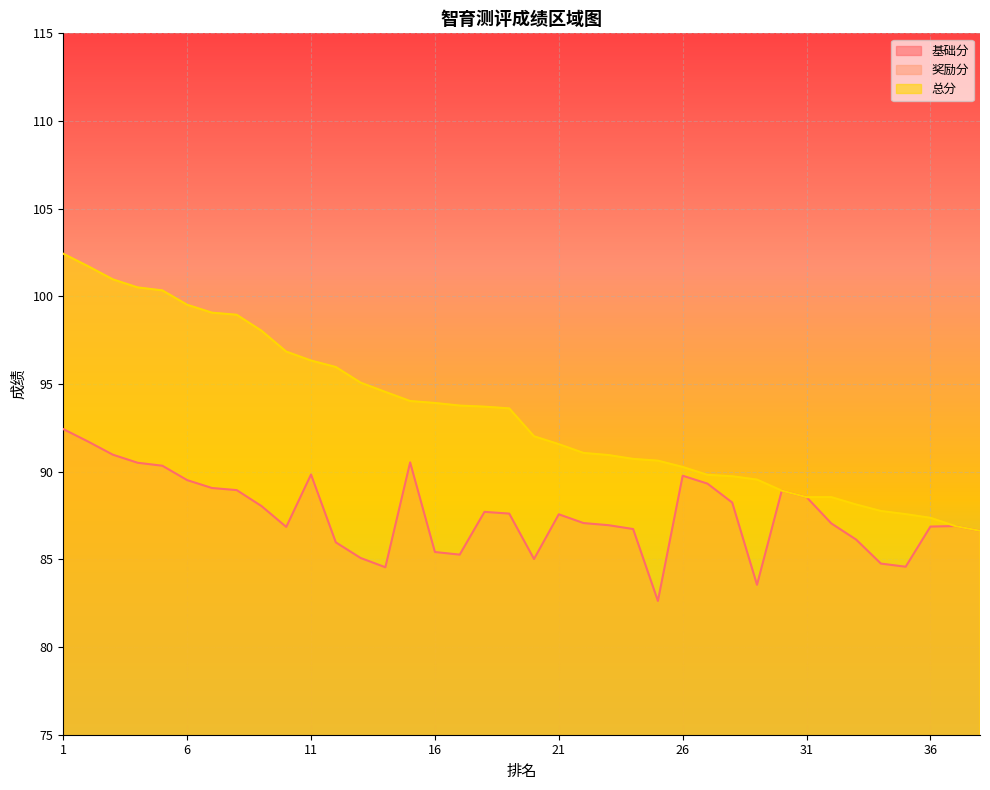

What value does the 奖励分 series have at 5?

10.0